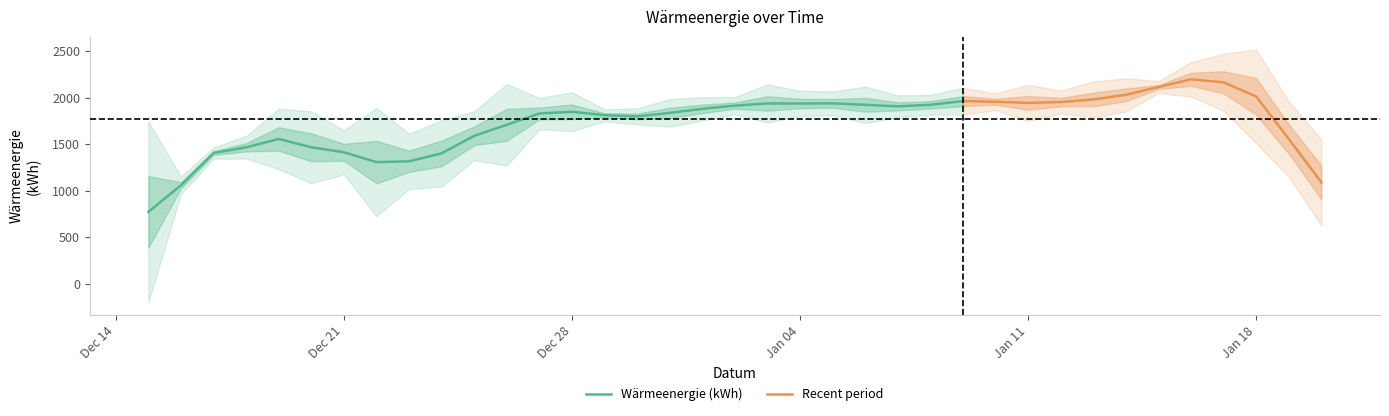

What is the maximum value for Wärmeenergie (kWh)?

1963.7